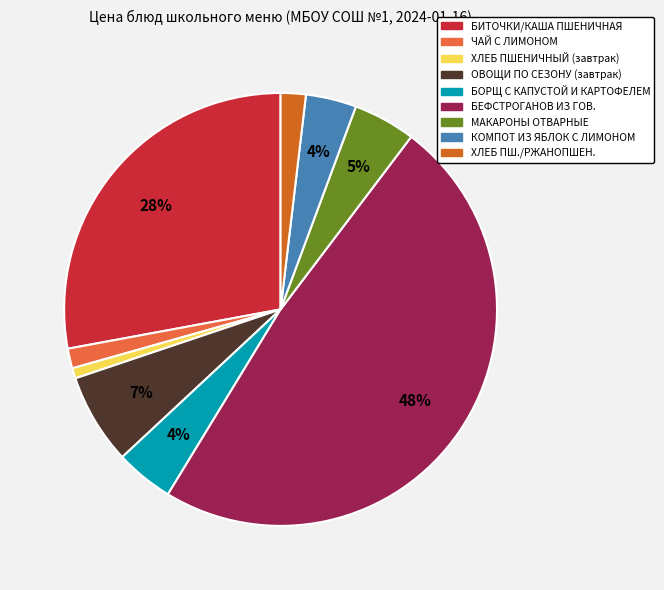

Is there a majority slice in this chart?

No